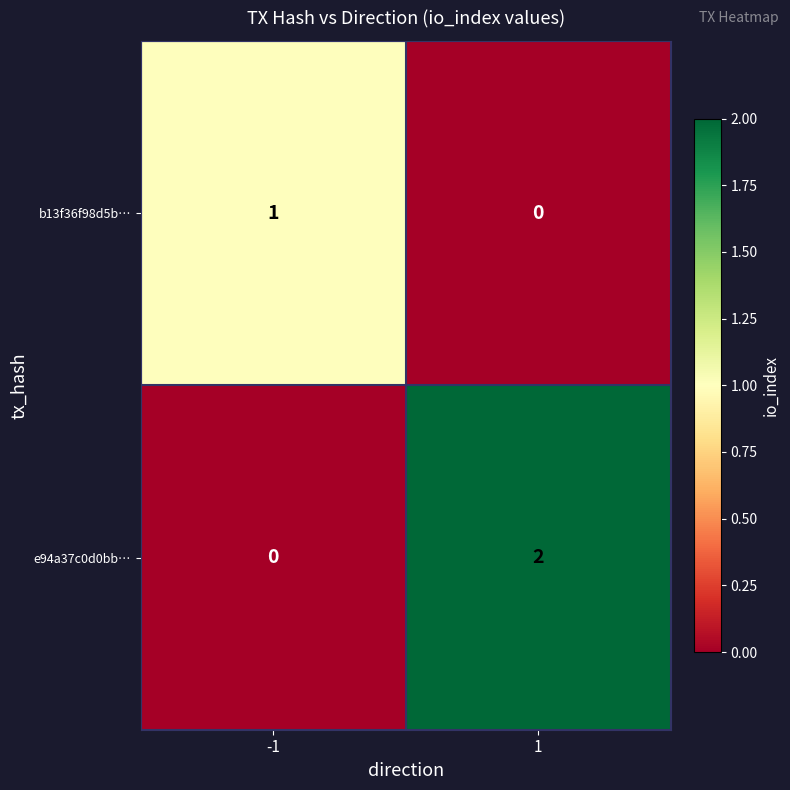

Is the value of e94a37c0d0bb… at 1 greater than the value of b13f36f98d5b… at 1?

Yes